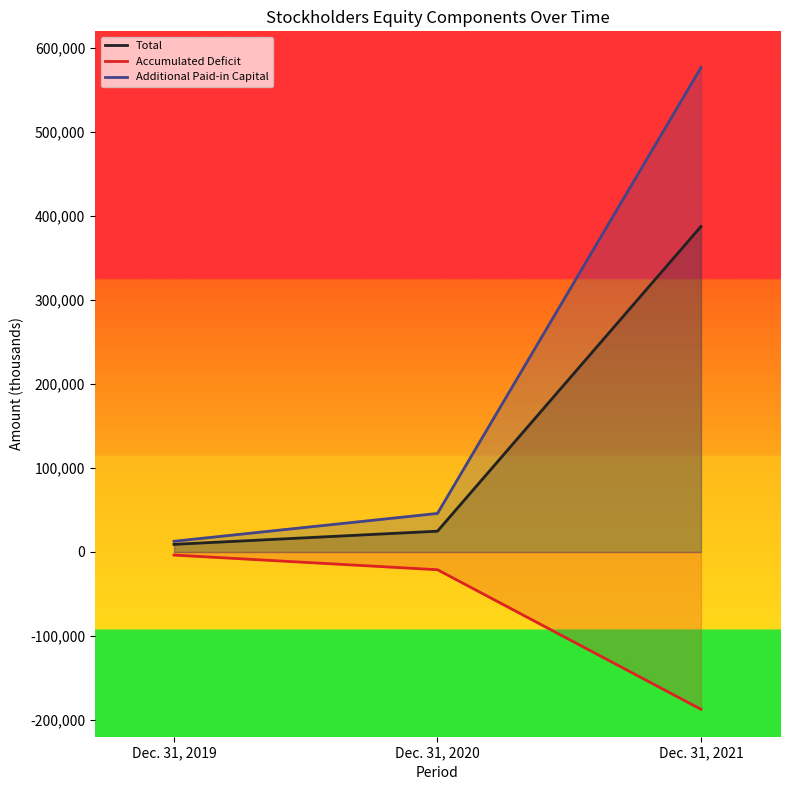

The value of Additional Paid-in Capital at Dec. 31, 2021 is 576895. True or false?

True